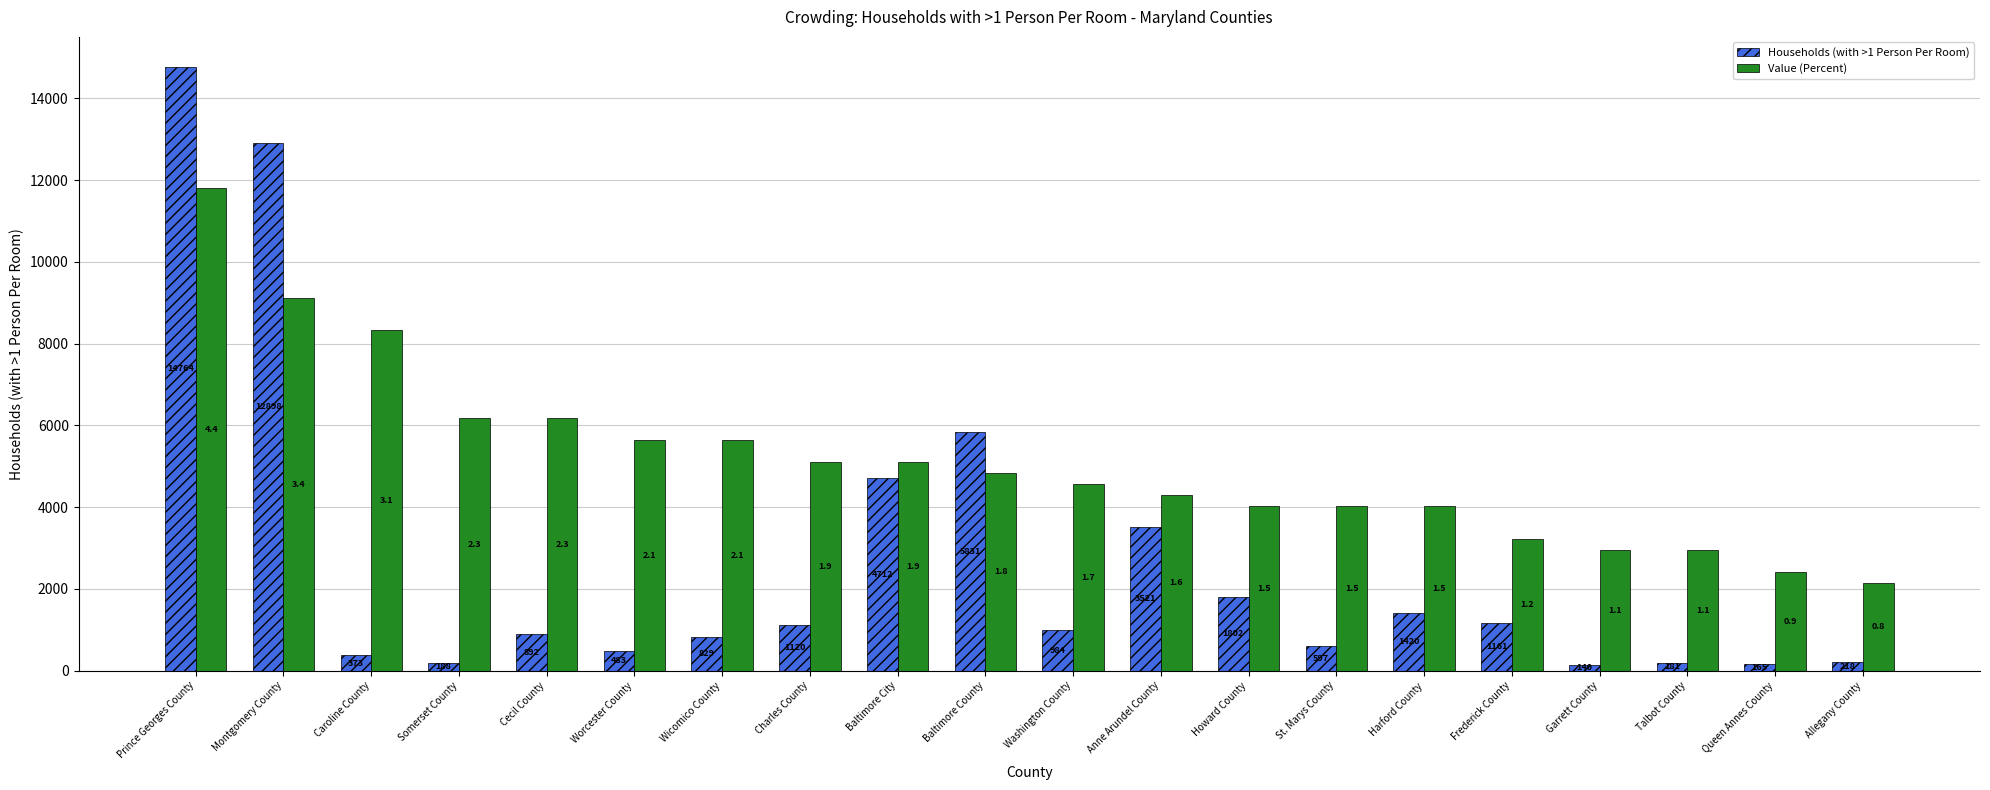

Read the Value (Percent) value at St. Marys County.

4026.5